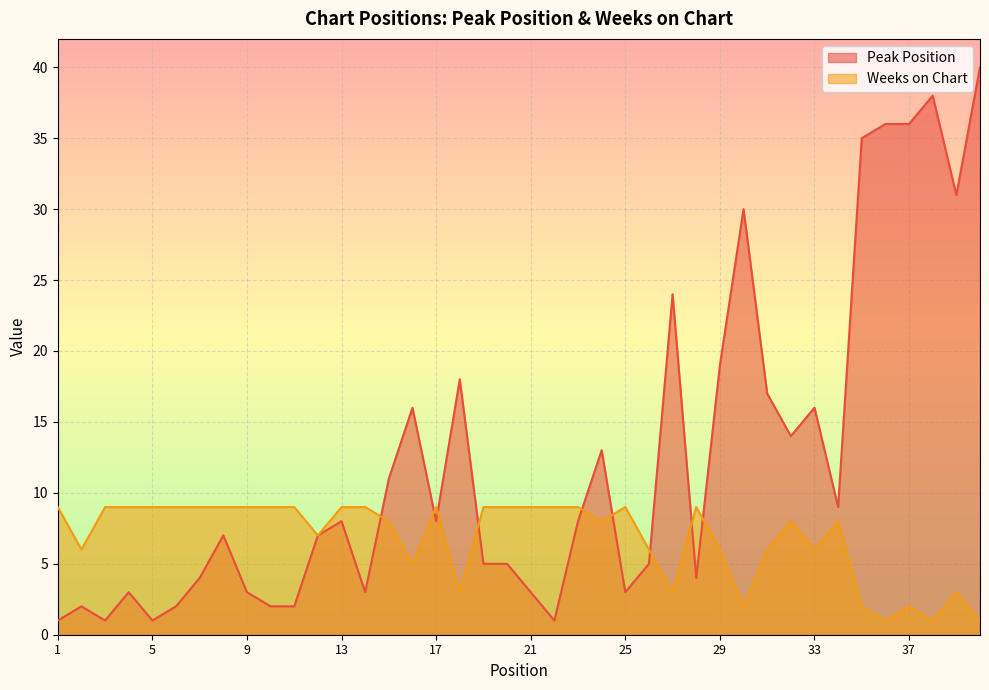

What value does the Weeks on Chart series have at 16?

5